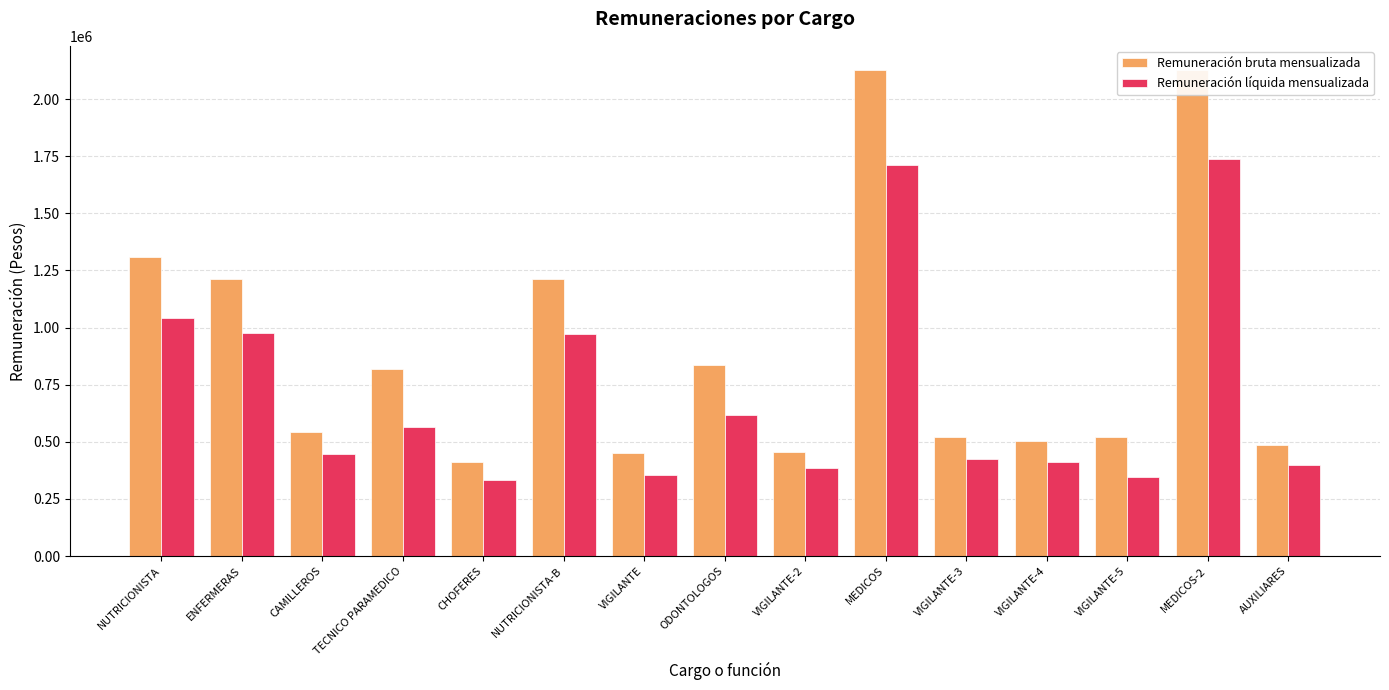

At ODONTOLOGOS, list the series in order from smallest to largest.

Remuneración líquida mensualizada, Remuneración bruta mensualizada